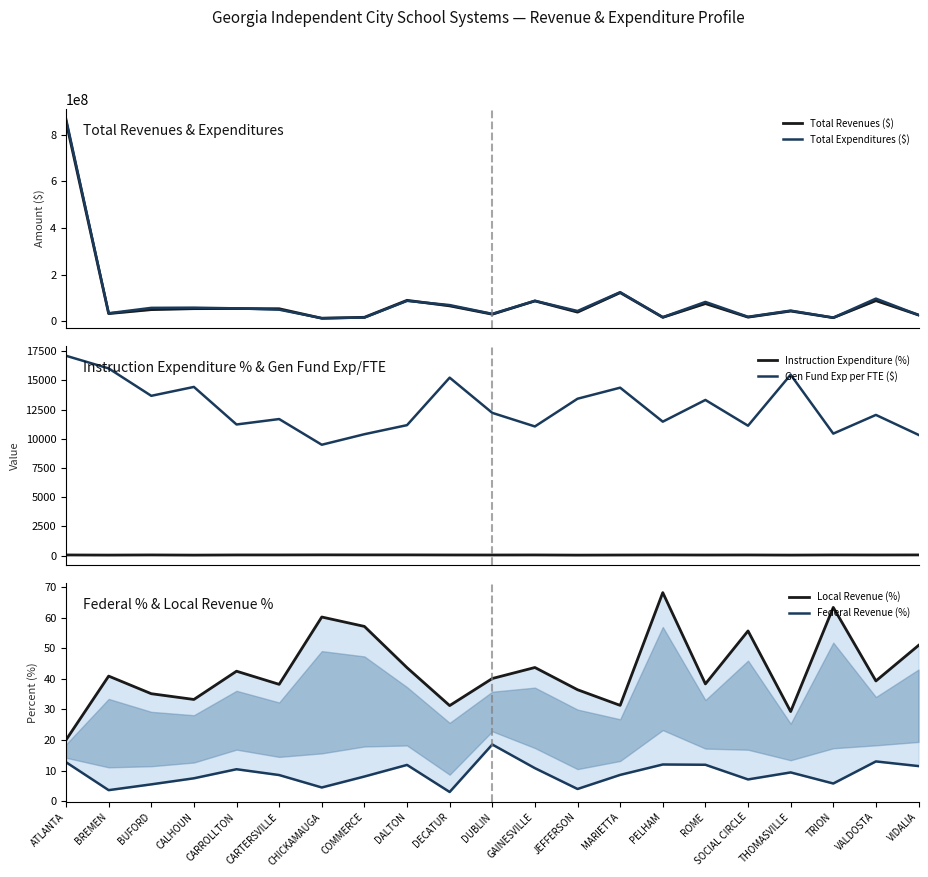

The value of Instruction Expenditure (%) at BUFORD is 38.1. True or false?

False